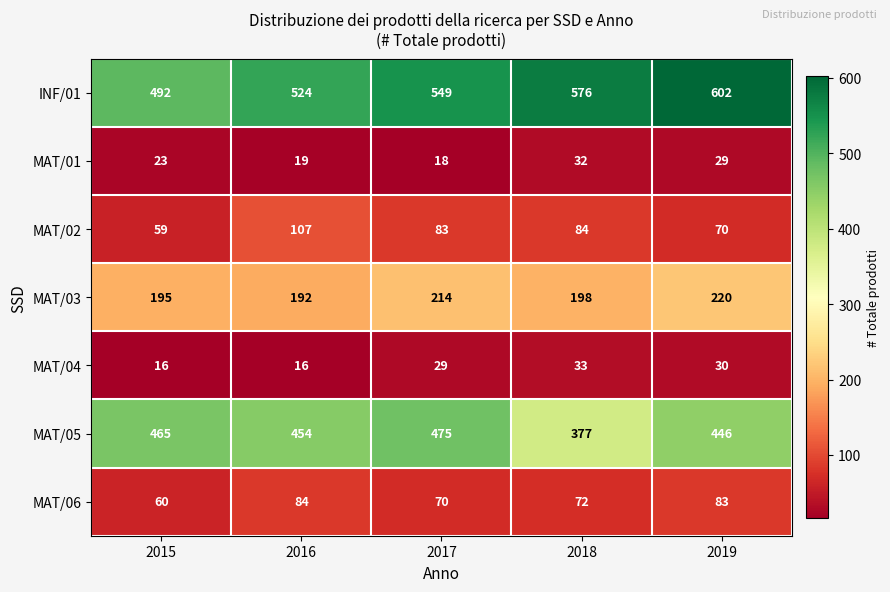

Which series changed the most between 2018 and 2019?

MAT/05